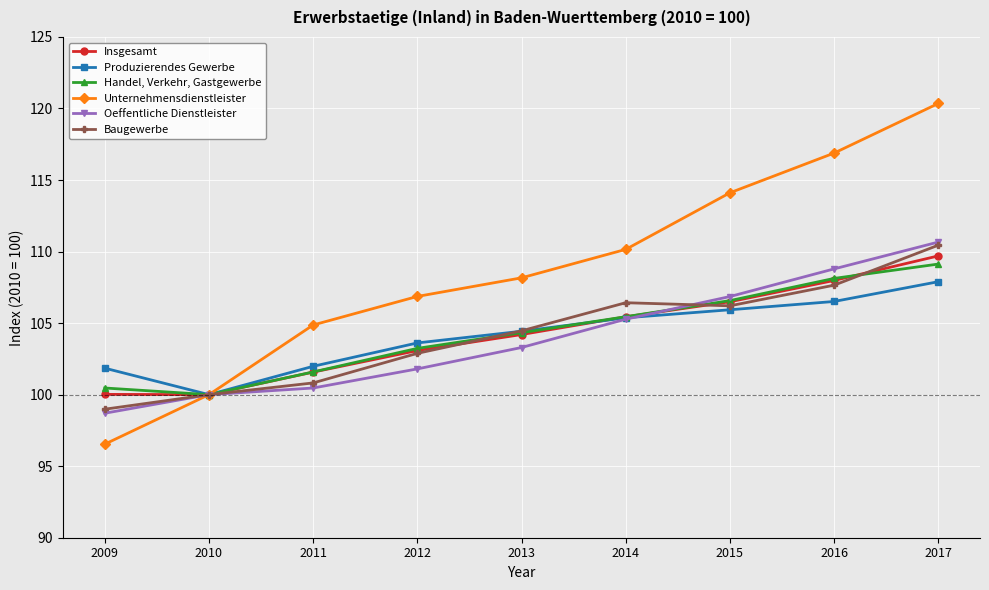

Which series has the largest range (max minus min)?

Unternehmensdienstleister